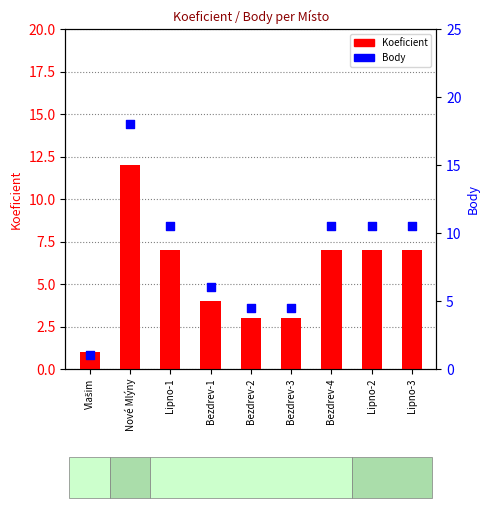

Which series has the largest total across all categories?

Body